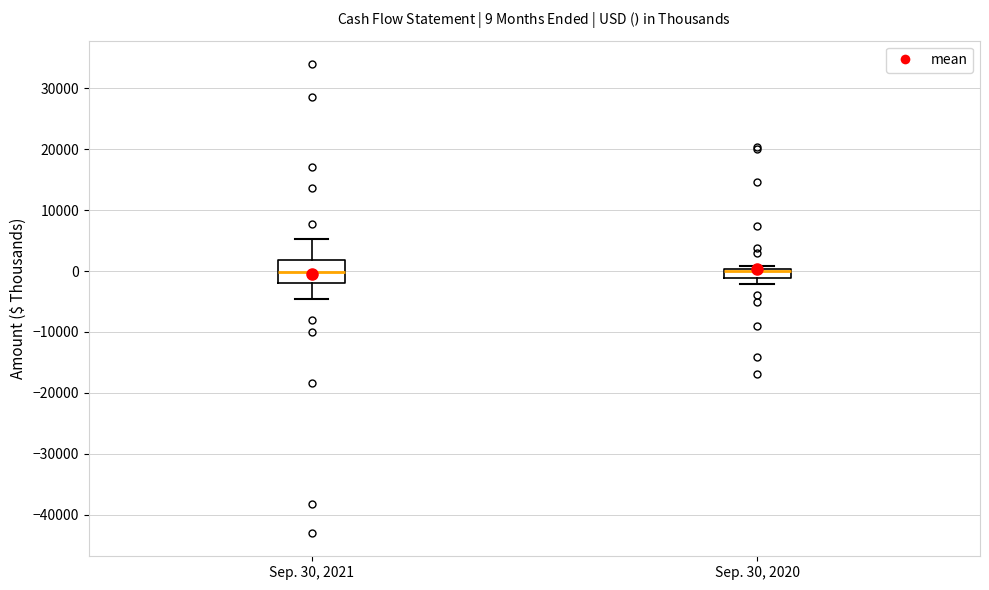

Which box is the tallest, from its lower edge to its upper edge?

Sep. 30, 2021